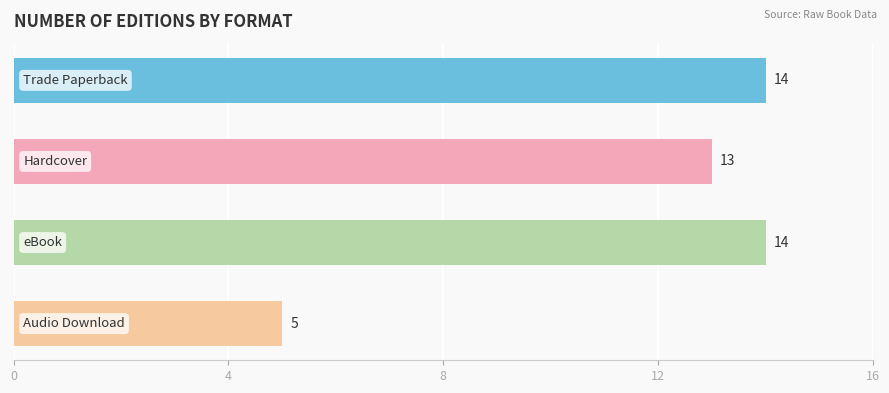

What is the value of the 4th bar from the top?

5